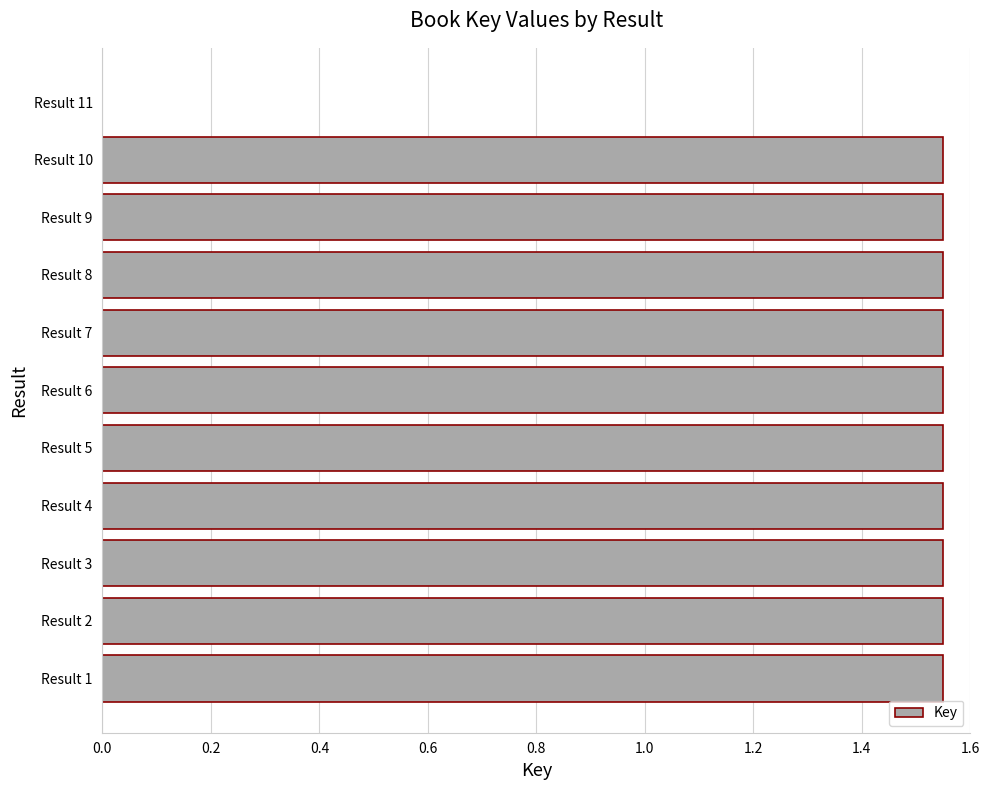

How many positive values are there?

10